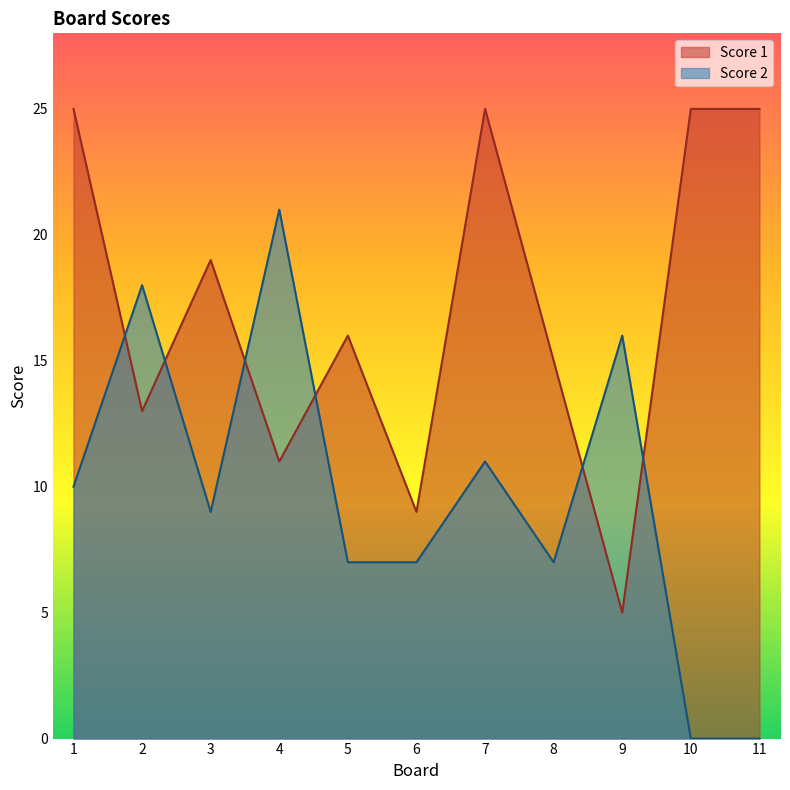

The value of Score 2 at 6 is 7. True or false?

True